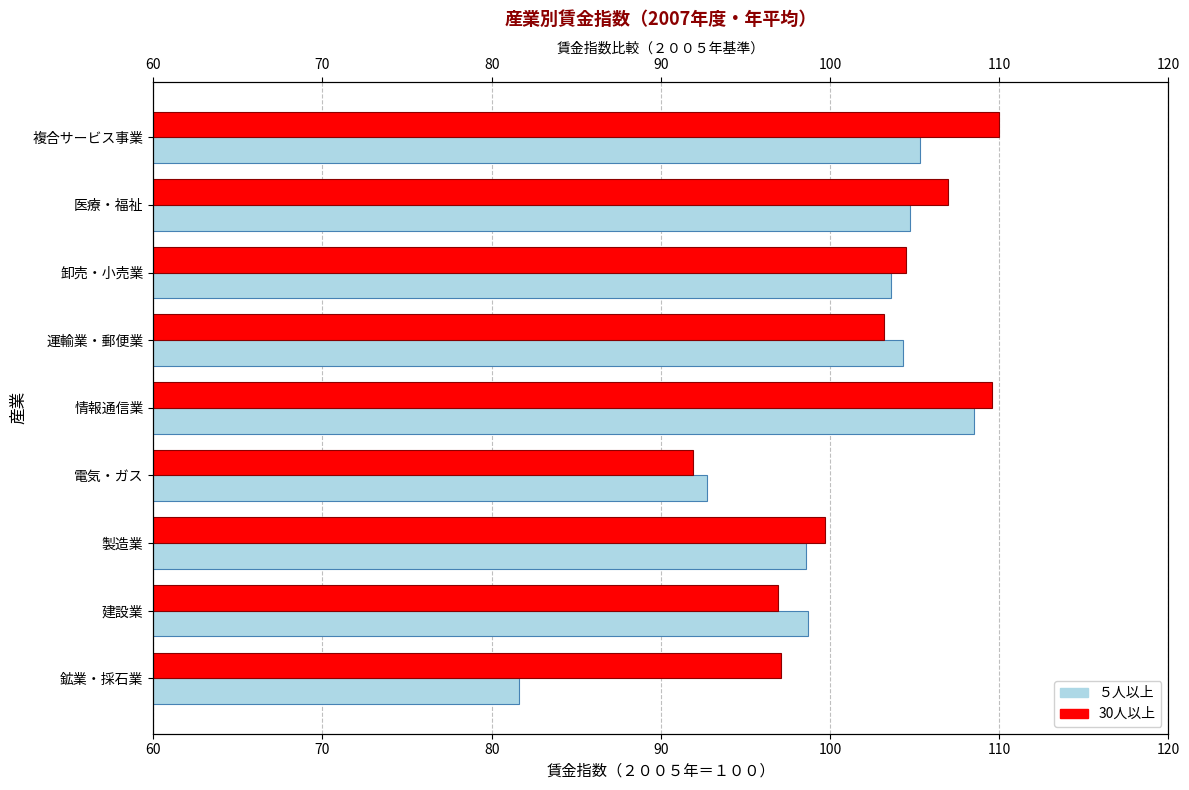

The ５人以上 series shows 164.7 at 運輸業・郵便業. True or false?

False